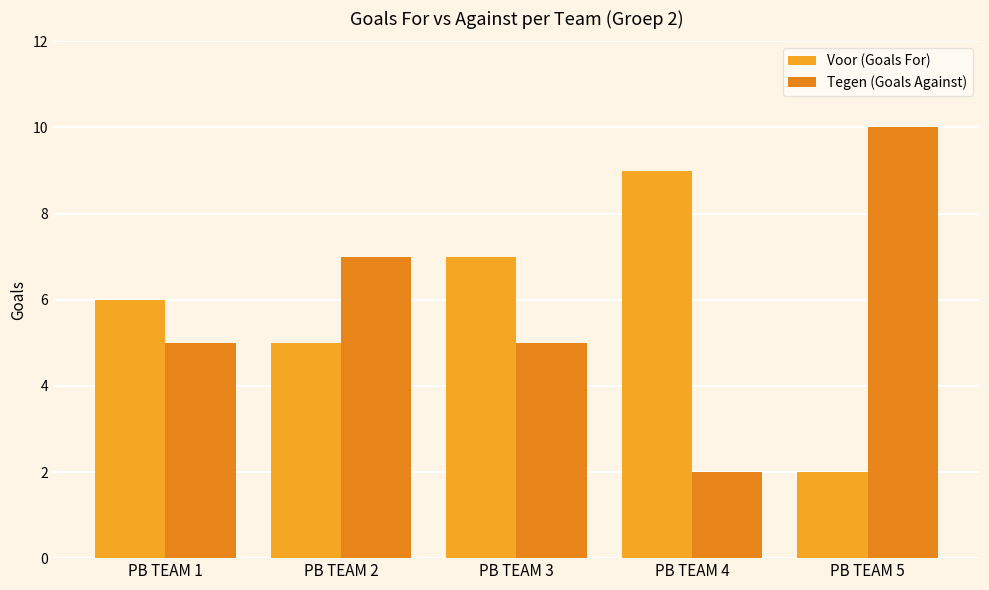

What is the minimum value shown in the chart?

2